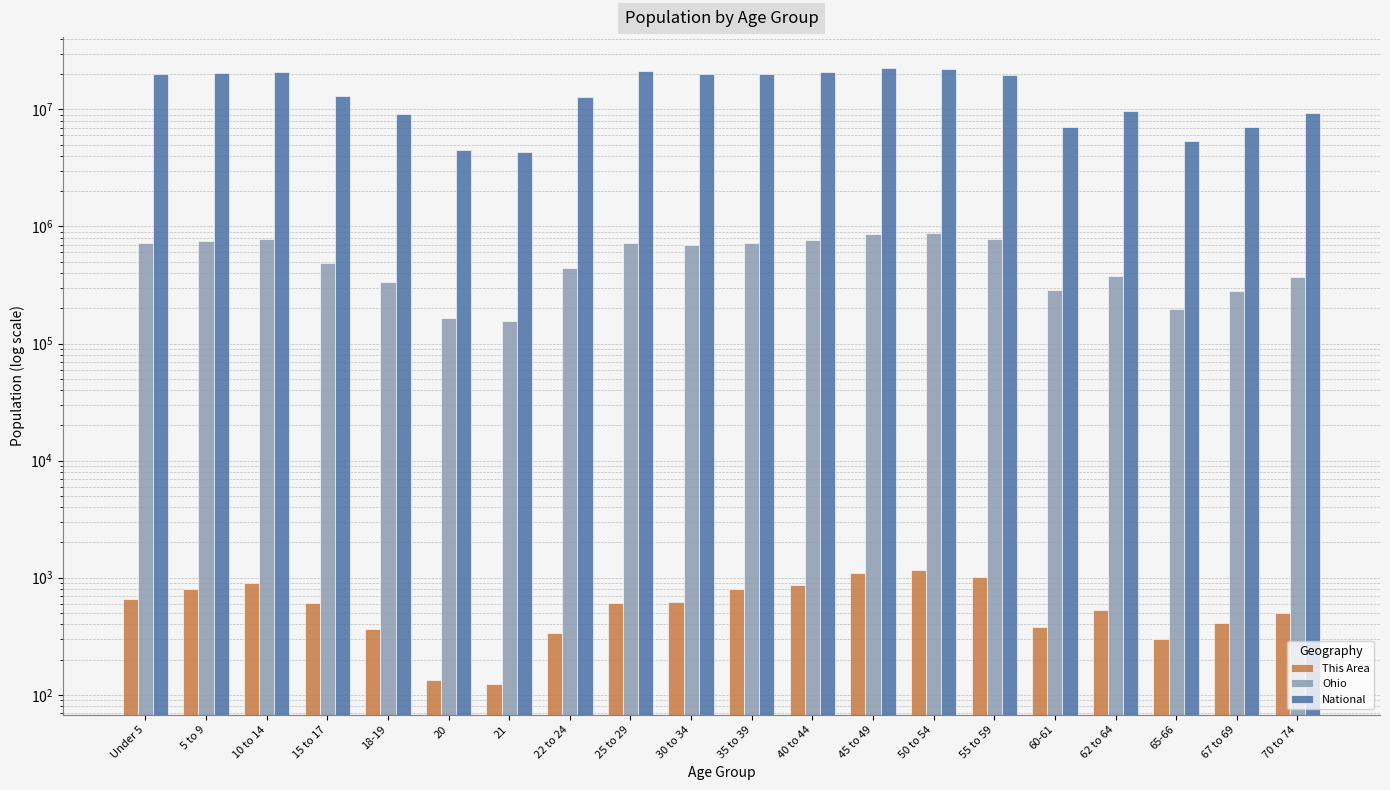

At how many categories does at least one series exceed 6817372?

17